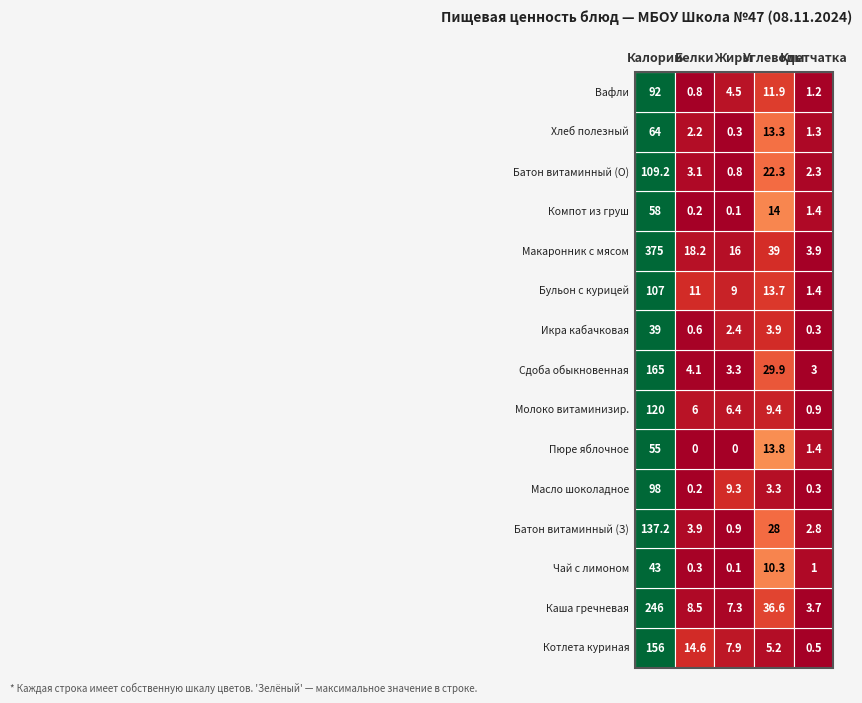

What is the highest value of the Каша гречневая series?

246.0